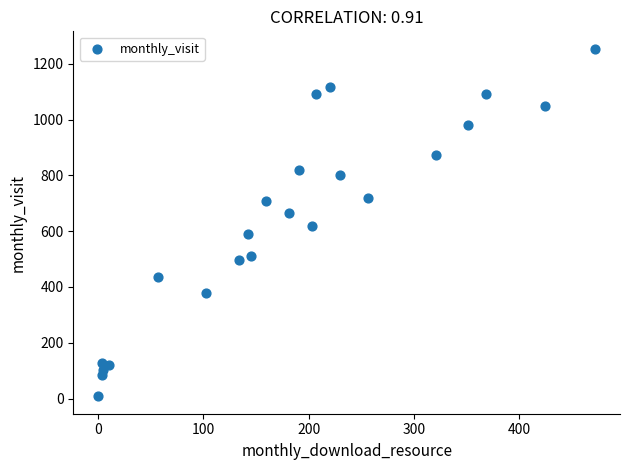

What is the range of X values (max minus min)?

472